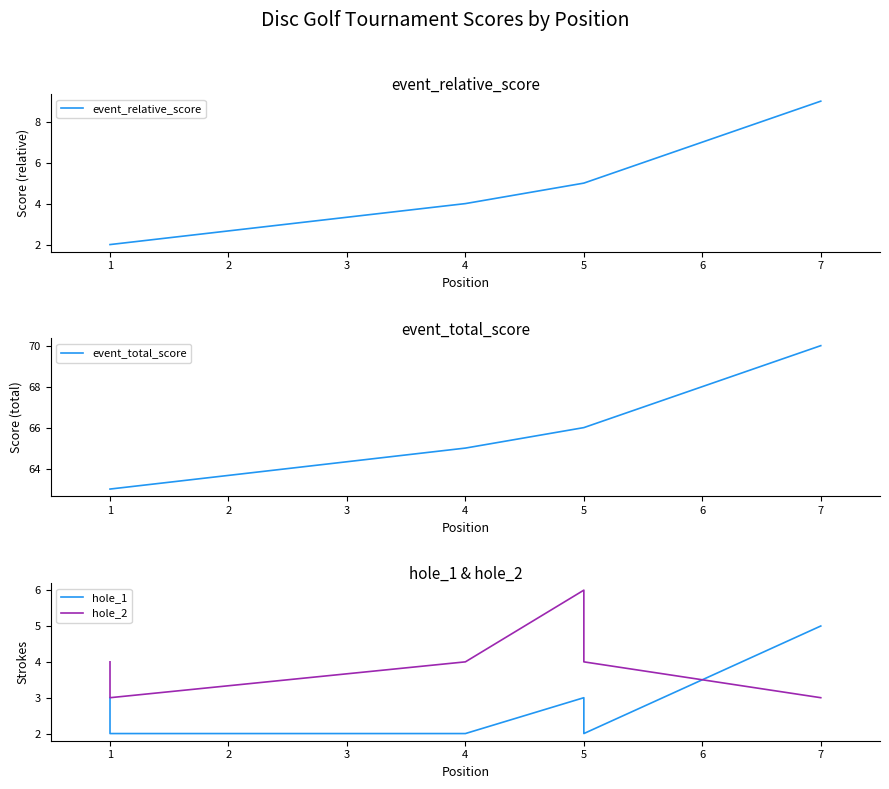

Which series has the largest total across all categories?

event_total_score